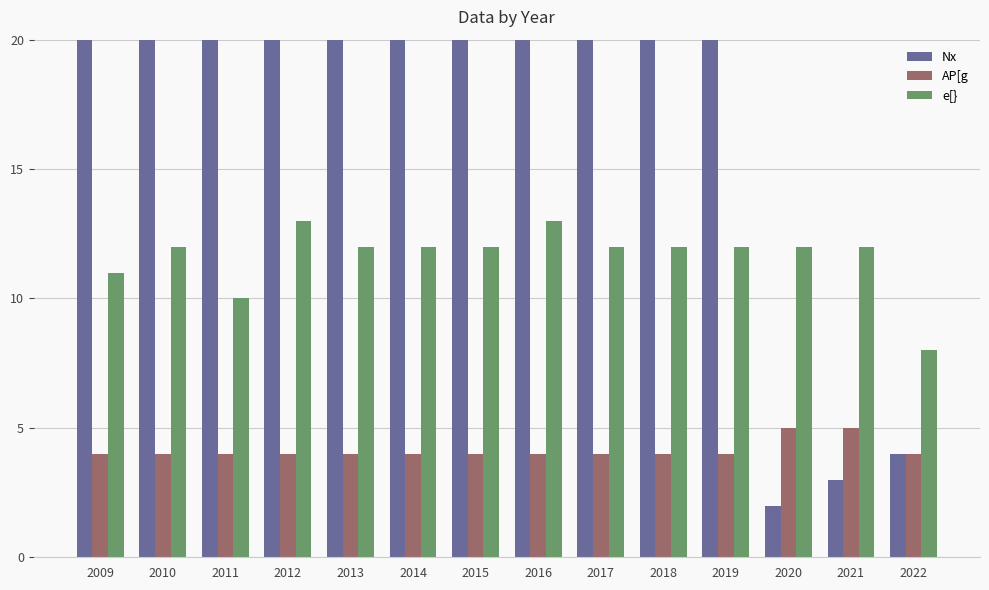

What value does the e[} series have at 2015?

12